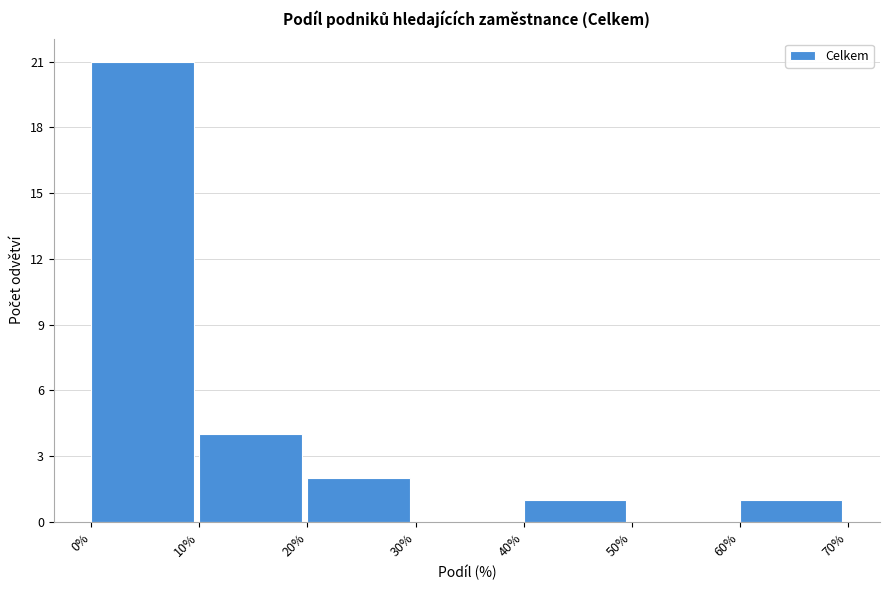

Reading left to right, transcribe this chart: for each bar, give the range it covers on the x-axis and its height. The values are not printed on the chart, so give them approximately, as read against the axis.

0% to 10%: 21
10% to 20%: 4
20% to 30%: 2
30% to 40%: 0
40% to 50%: 1
50% to 60%: 0
60% to 70%: 1